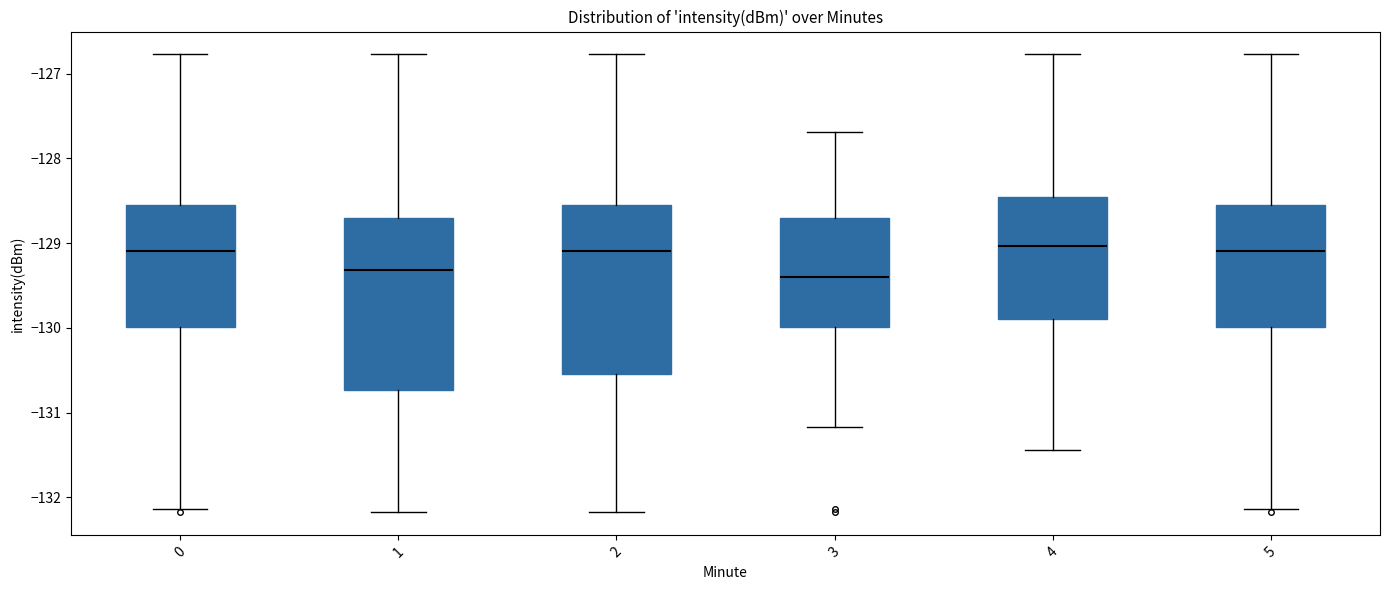

Reading left to right, read every box against the y-axis: the position of its median line, the range the box covers, and the ends of its whiskers. The values are not printed on the chart, so give them approximately, as read against the axis.

0: median -129.1, box -130.0 to -128.5, whiskers -132.1 to -126.8
1: median -129.3, box -130.7 to -128.7, whiskers -132.2 to -126.8
2: median -129.1, box -130.5 to -128.5, whiskers -132.2 to -126.8
3: median -129.4, box -130.0 to -128.7, whiskers -131.2 to -127.7
4: median -129.0, box -129.9 to -128.5, whiskers -131.4 to -126.8
5: median -129.1, box -130.0 to -128.5, whiskers -132.1 to -126.8